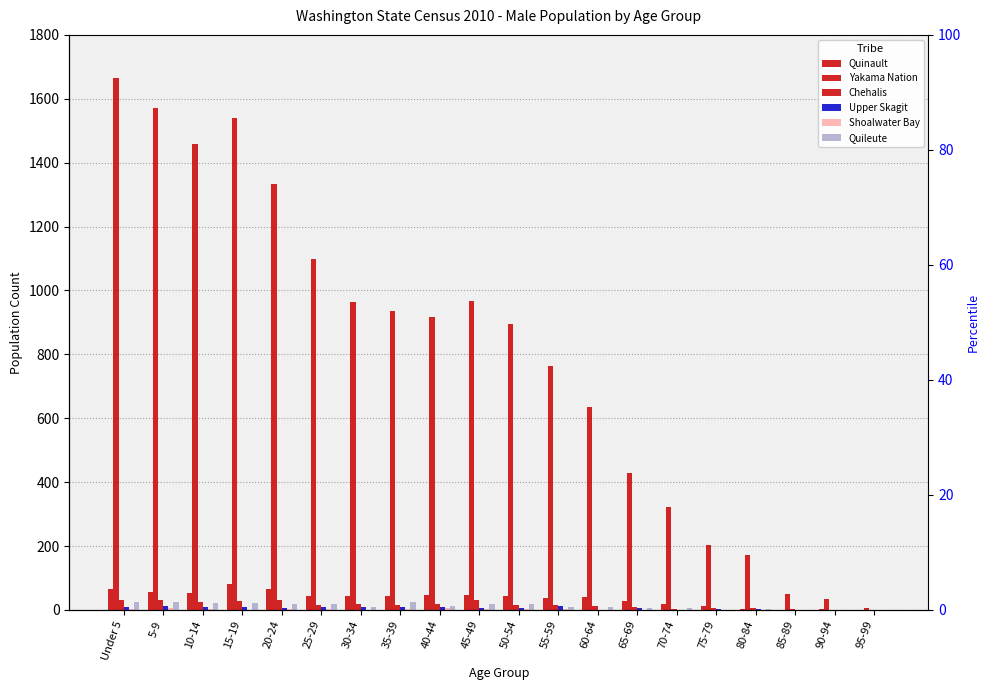

How many categories are shown in the chart?

20